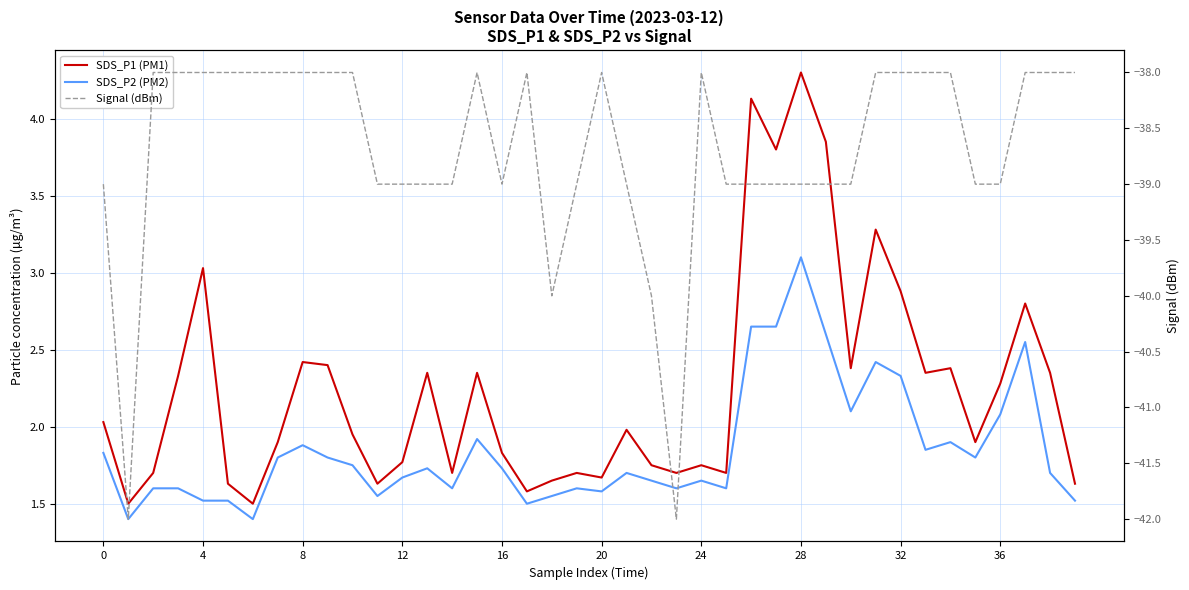

Is the value of SDS_P1 (PM1) at 21 greater than the value of Signal (dBm) at 28?

Yes